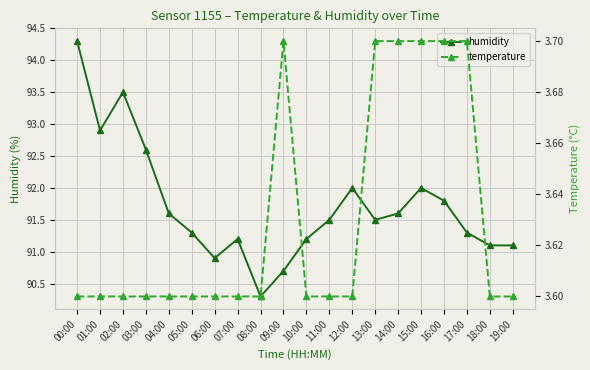

At which category does the chart reach its peak across all series?

00:00